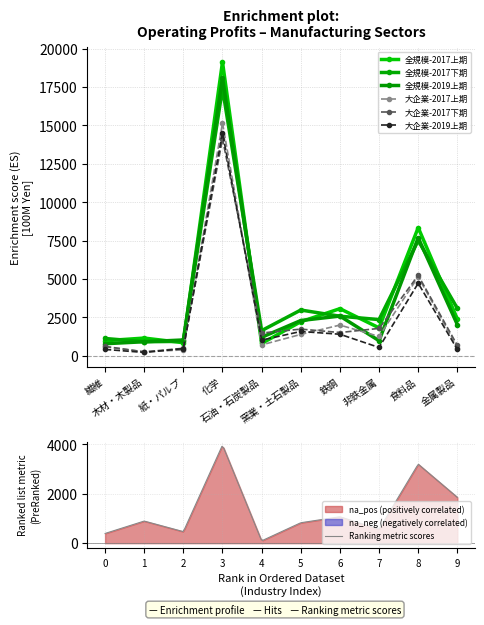

True or false: 大企業-2017下期 has a value of 78 at 木材・木製品.

False